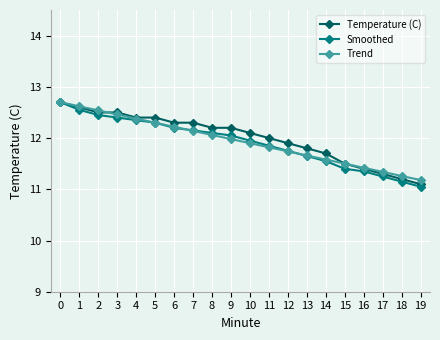

Which series has the largest range (max minus min)?

Smoothed